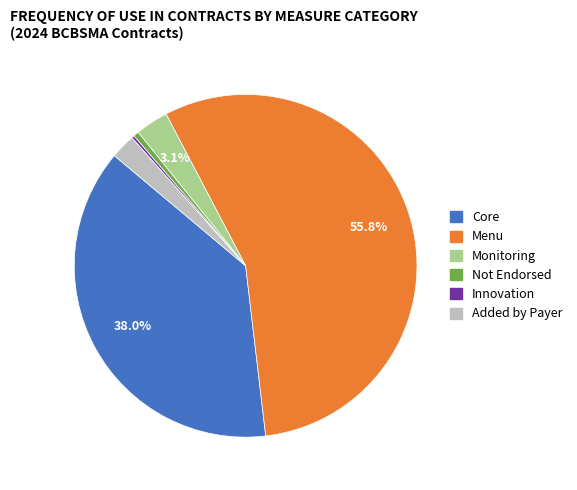

To the nearest percent, what percentage of the pie is Core?

38%